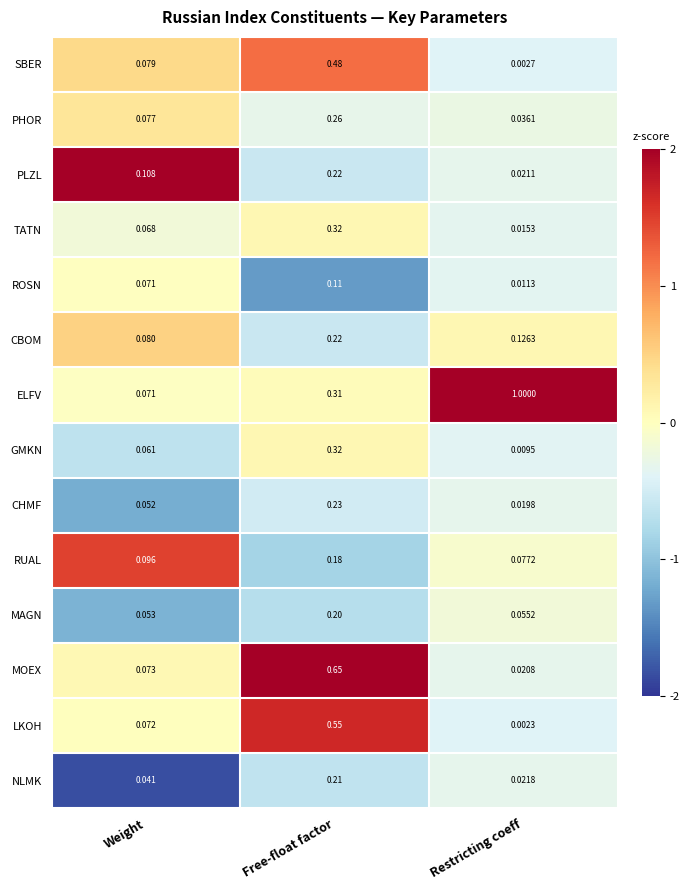

Which series has the largest total across all categories?

ELFV